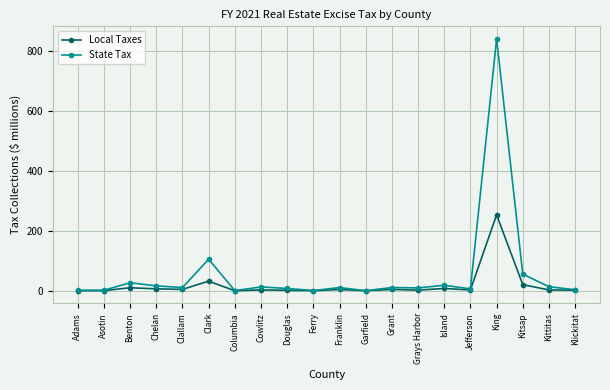

True or false: Local Taxes has more than 0 interior local peaks.

True